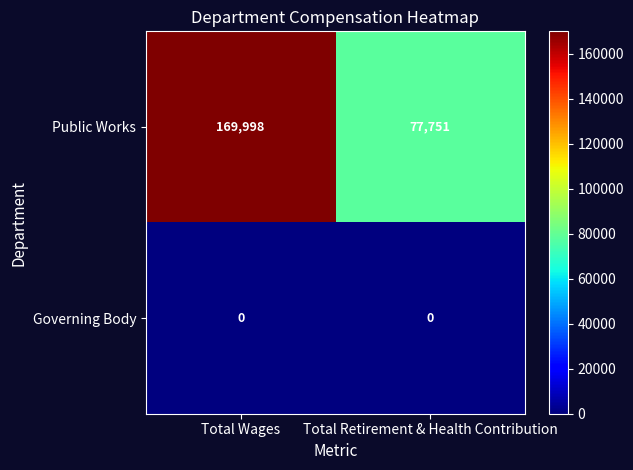

List the series in order of their overall mean, highest first.

Public Works, Governing Body